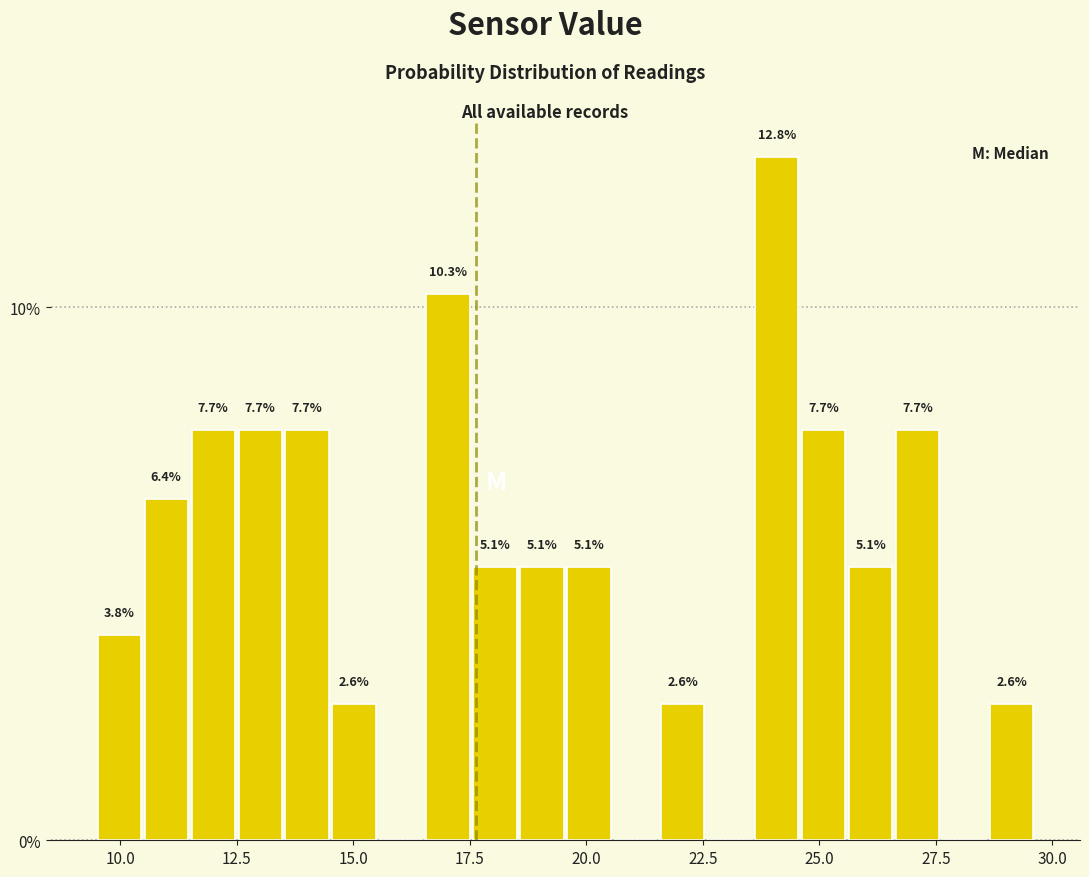

Read against the x-axis, roughly where is the centre of the tallest bar?

24.0